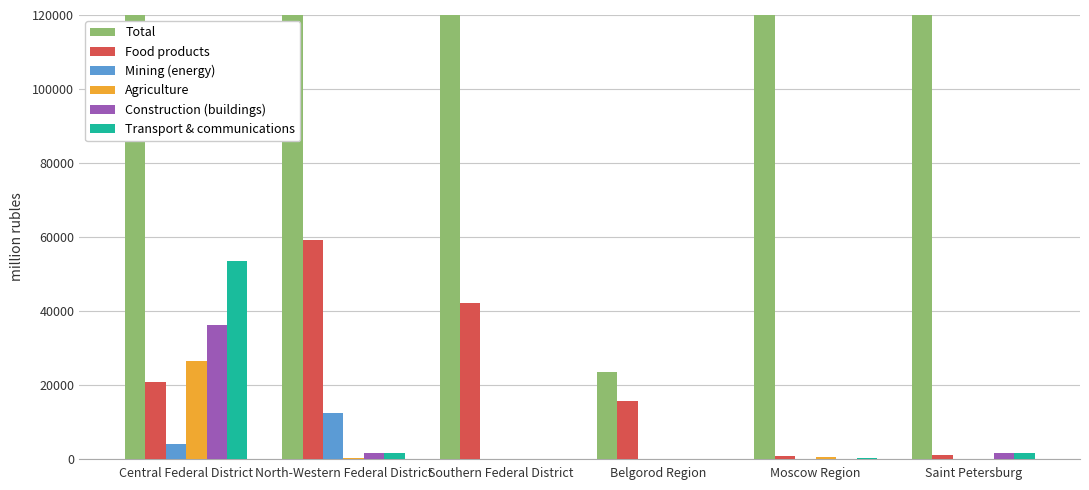

Which series has the largest range (max minus min)?

Total